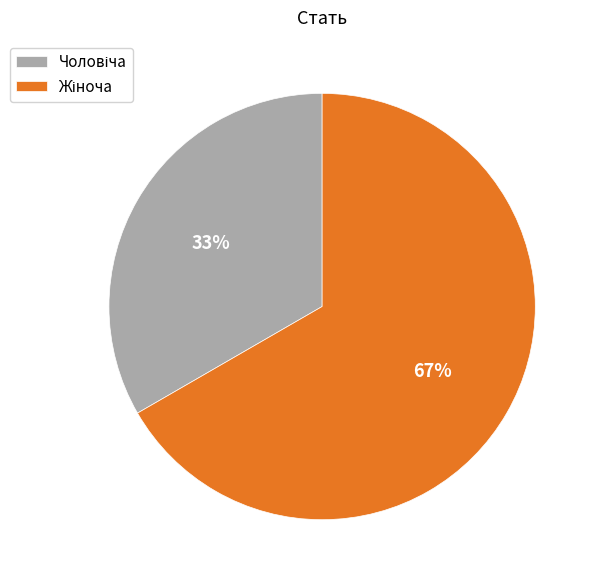

To the nearest percent, what is the average slice percentage?

50%